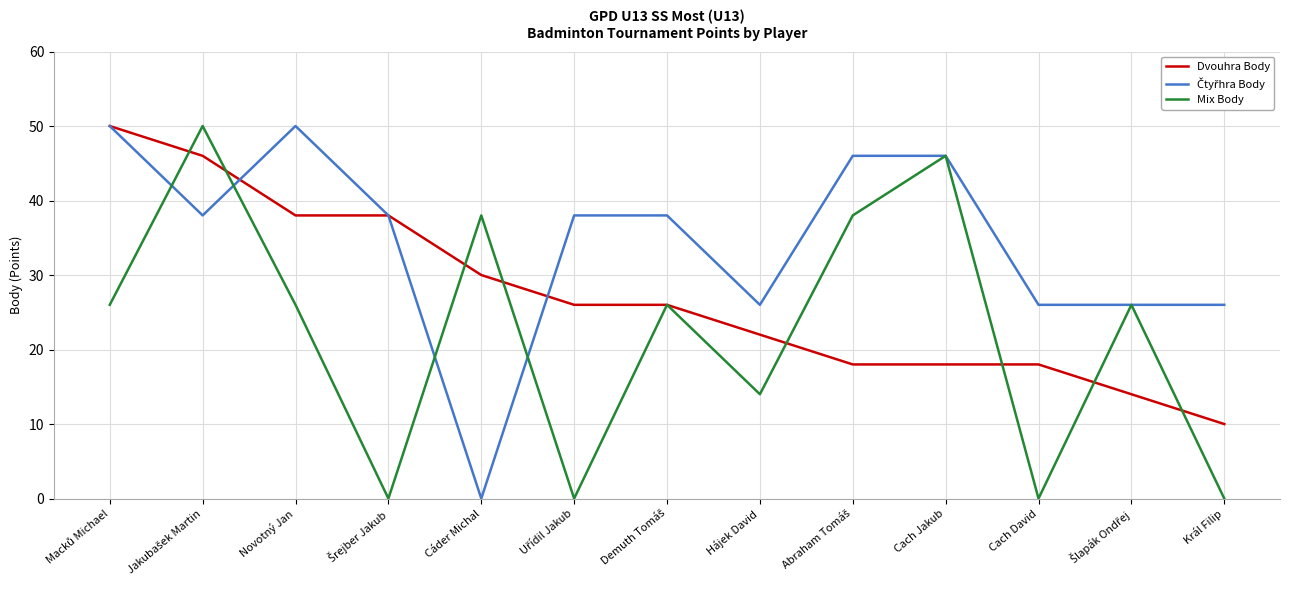

What is the minimum value for Dvouhra Body?

10